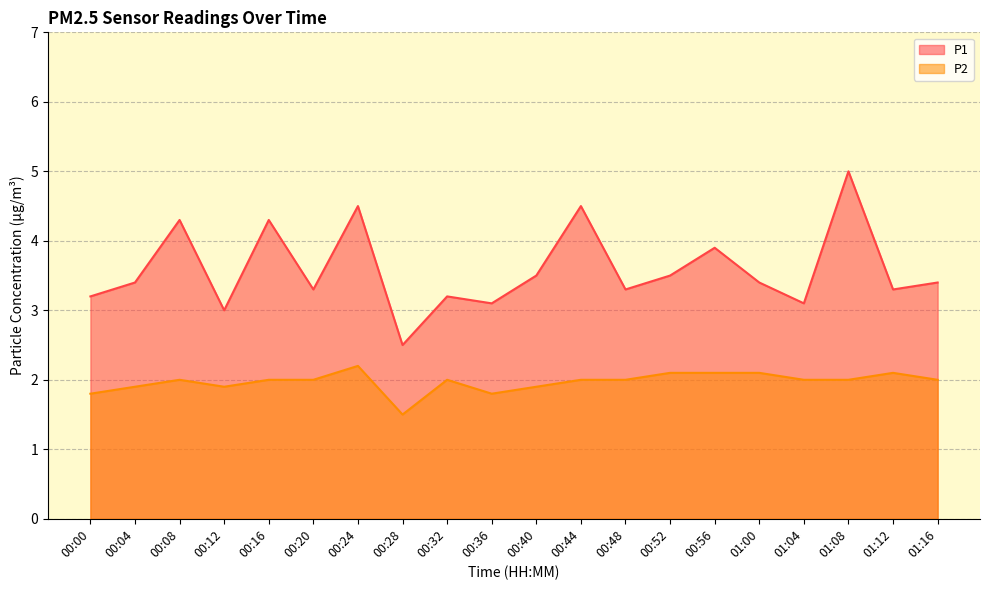

Which category has the highest value in the P1 series?

01:08